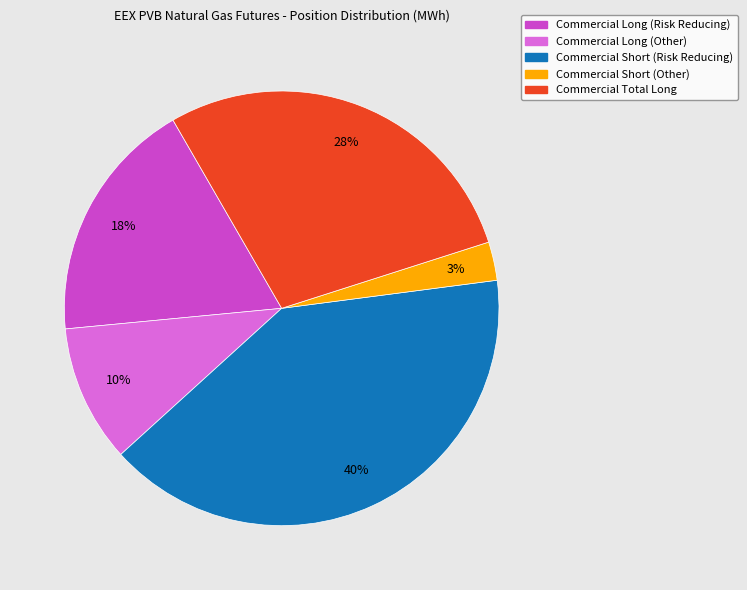

Count the number of slices in the pie.

5